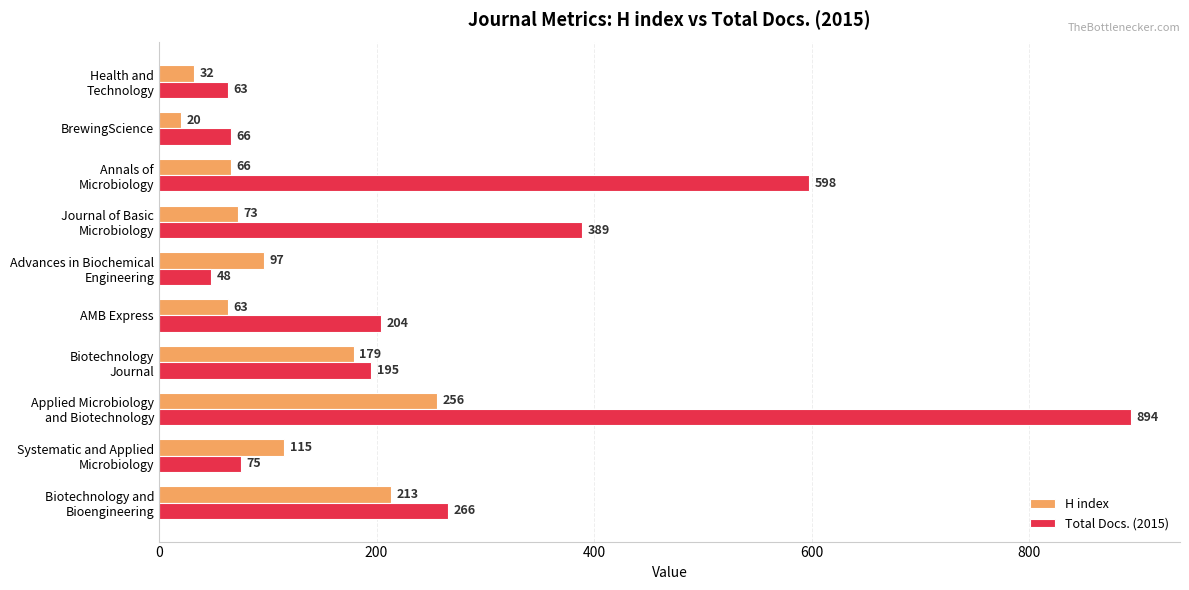

What is the lowest value of the H index series?

20